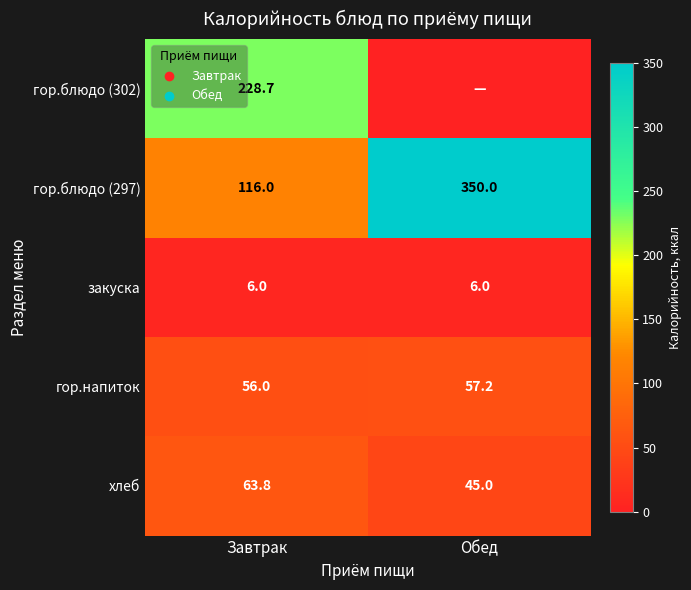

At which label is гор.напиток closest to 56?

Завтрак